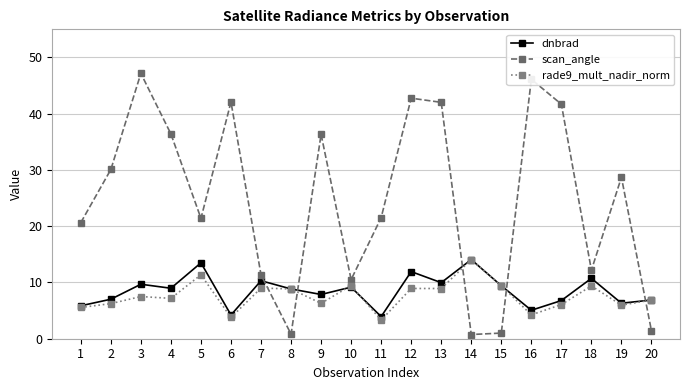

Is this an area chart (filled region under the line)?

No